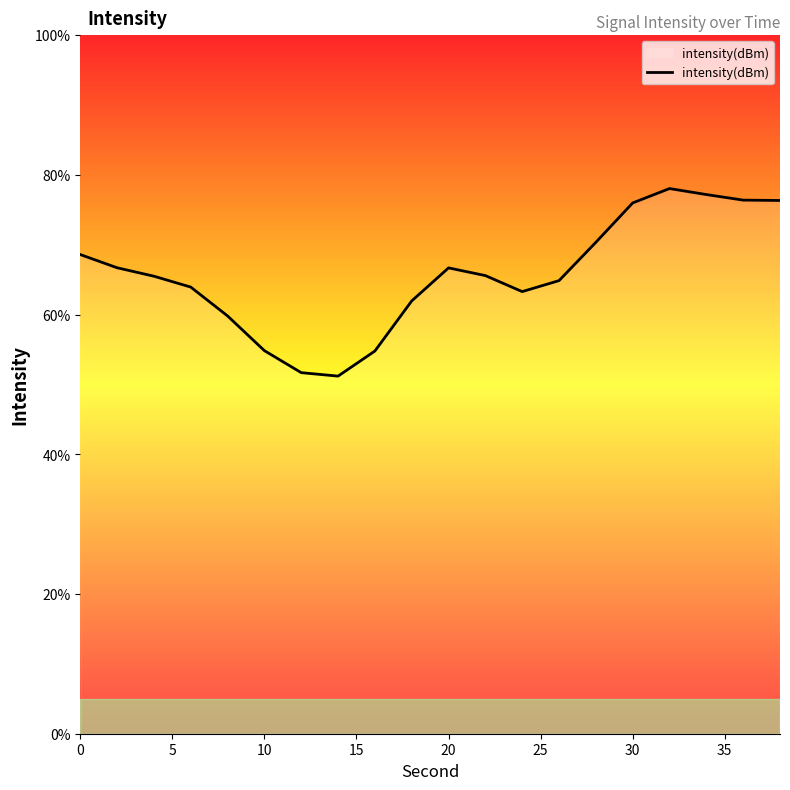

What is the difference between the maximum and minimum values?

26.8